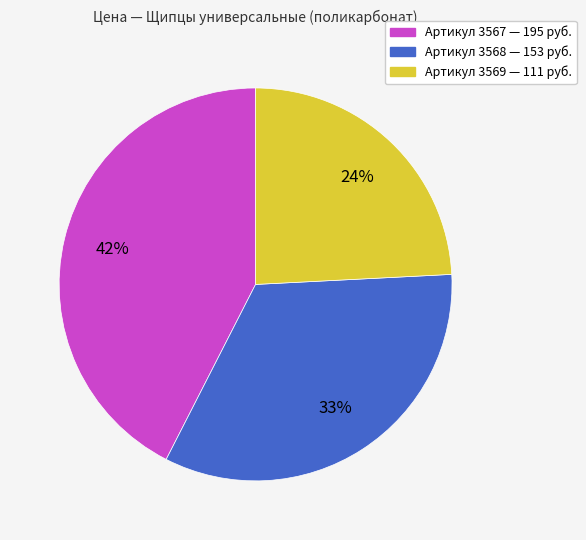

To the nearest percent, what is the average slice percentage?

33%